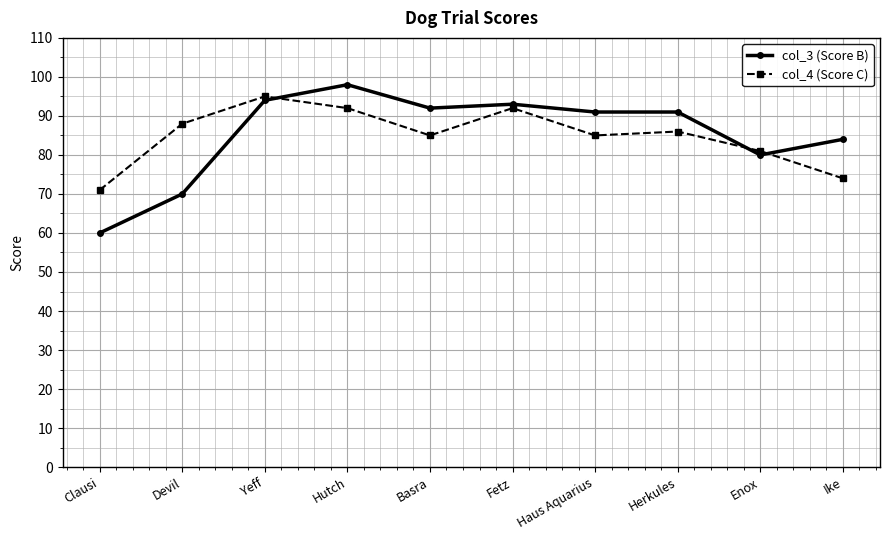

How many categories are shown in the chart?

10